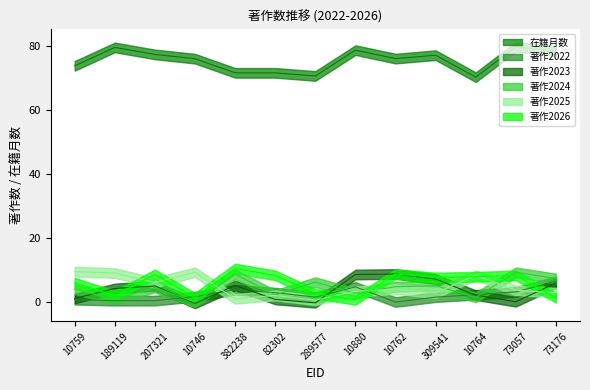

The 著作2022 series shows 0 at 309541. True or false?

True